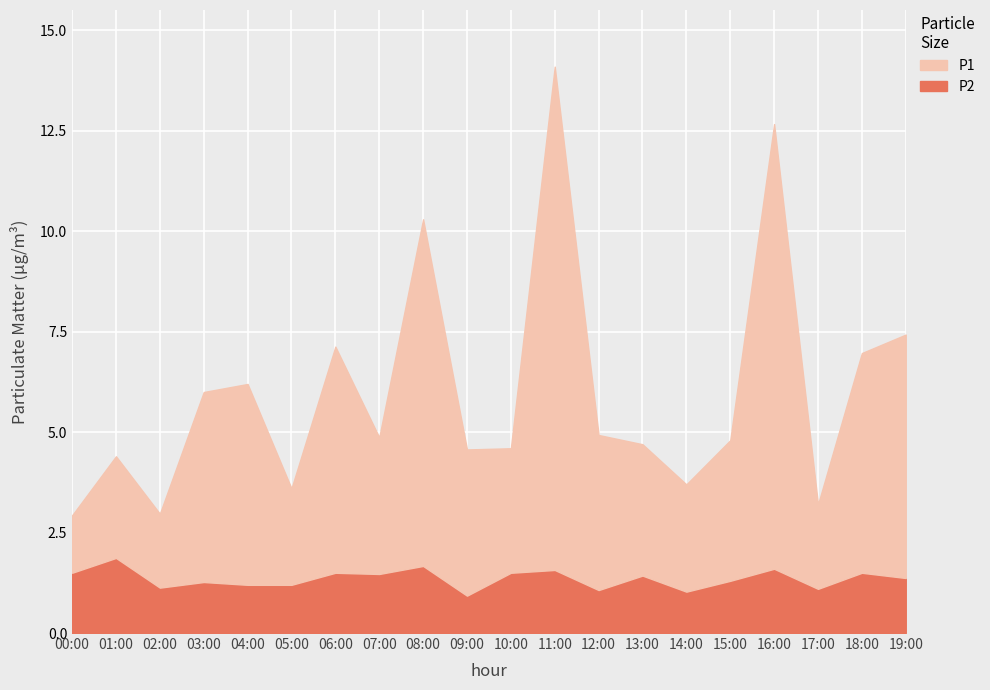

Count the number of data series in this chart.

2